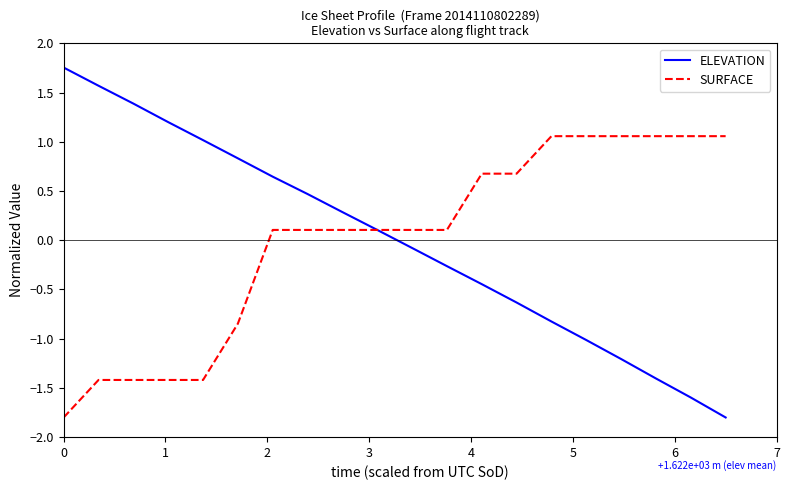

Which series has the widest spread of values?

ELEVATION